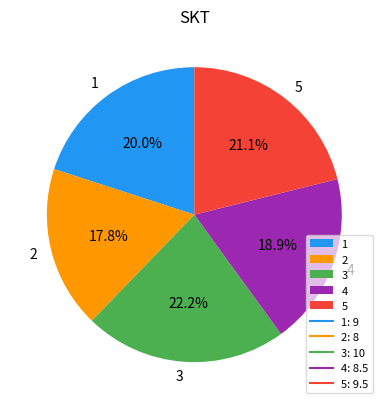

Between 3 and 1, which is larger?

3